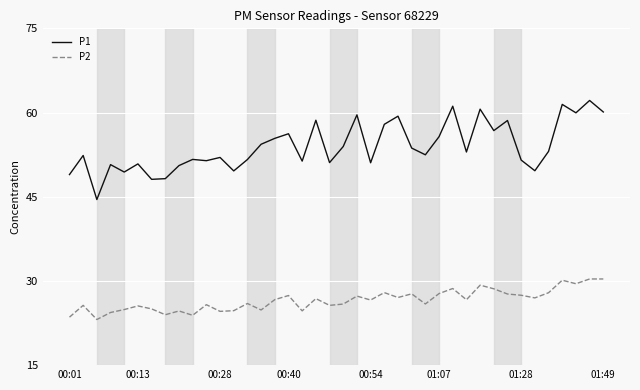

What is the smallest value displayed?

23.1